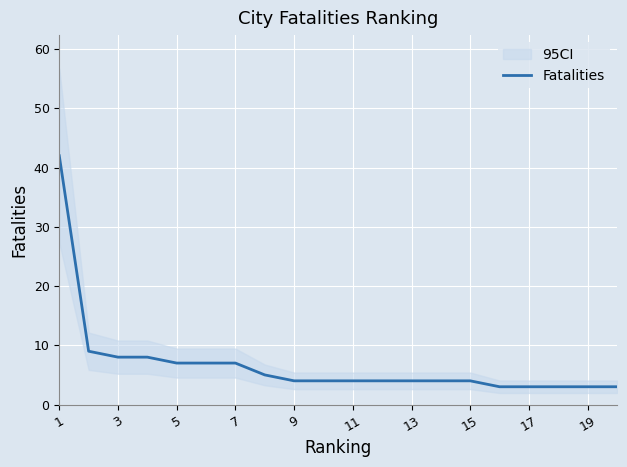

What is the value of the 9th point from the left?

4